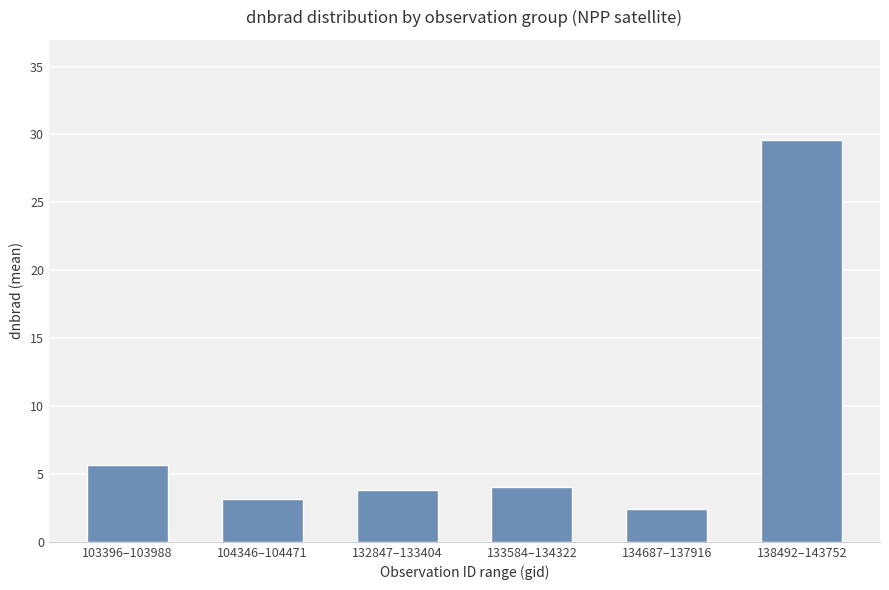

What position from the left is 138492–143752?

6